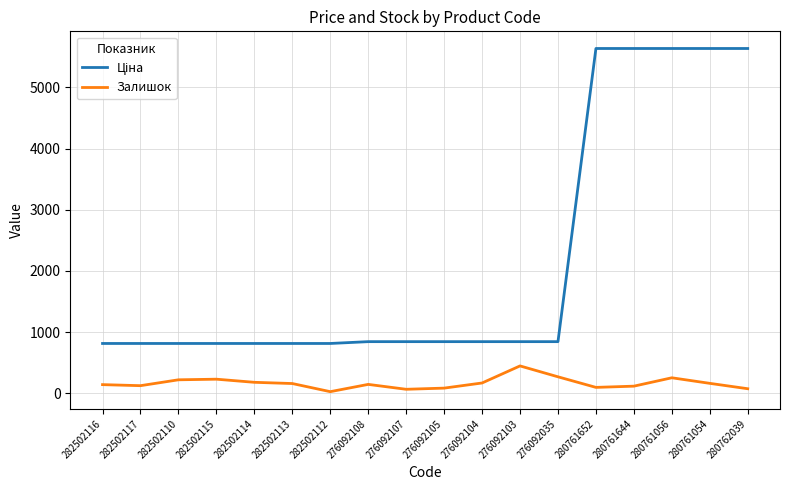

At which label does Залишок reach its peak?

276092103